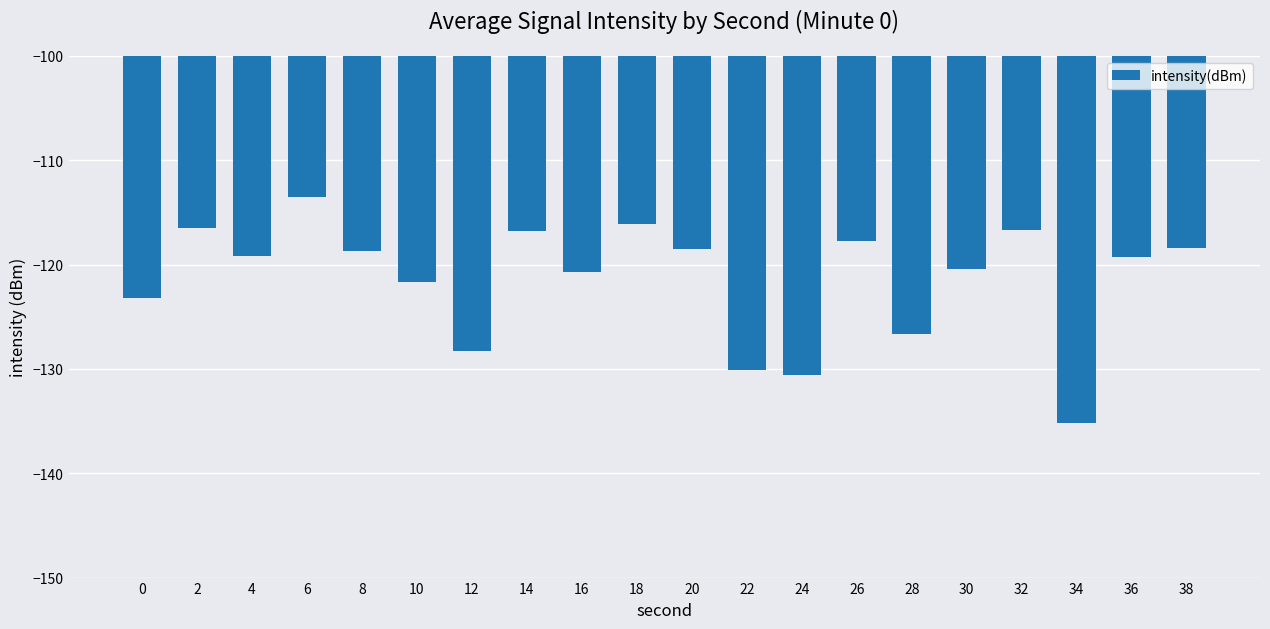

At which category does the chart reach its peak across all series?

6